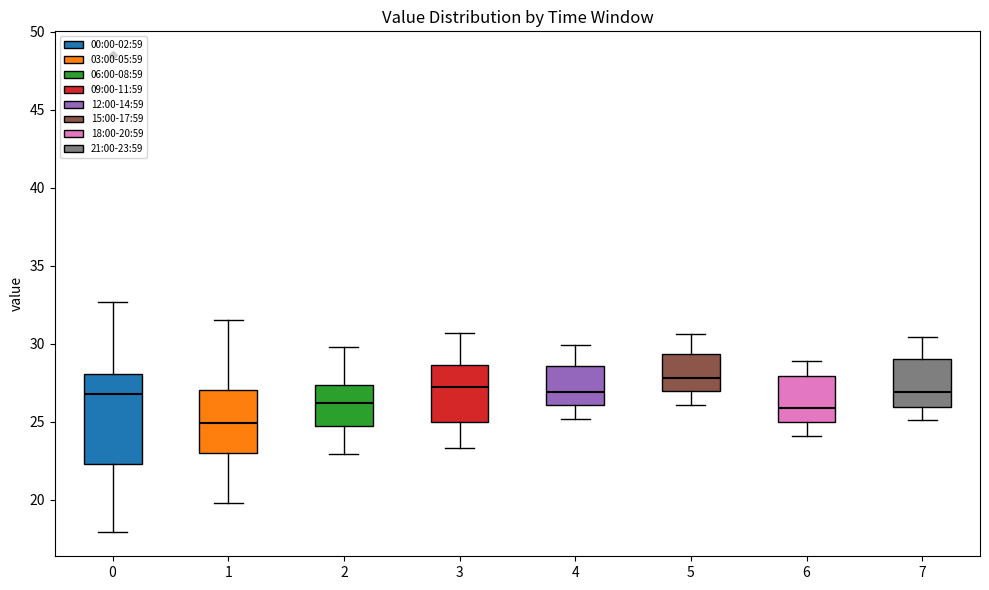

Comparing the boxes themselves (not the whiskers), which one is the tallest?

0